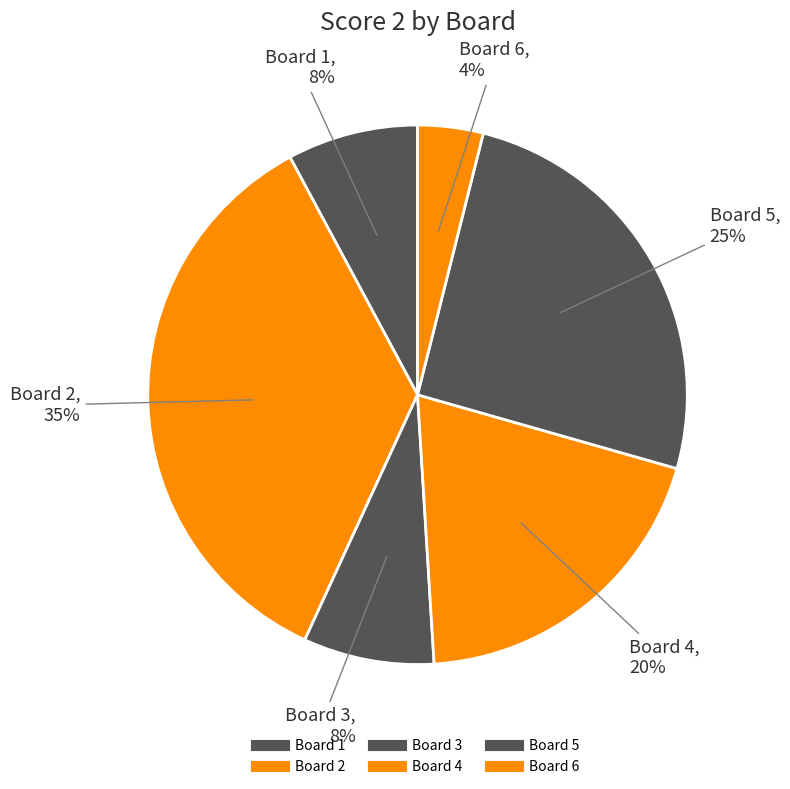

The Board 2 slice represents 47% of the pie. True or false?

False